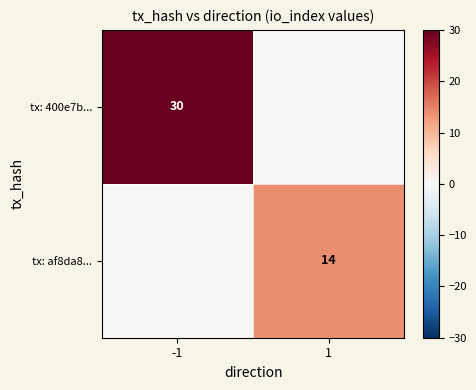

How many tx: af8da8... values are between 0 and 14?

2